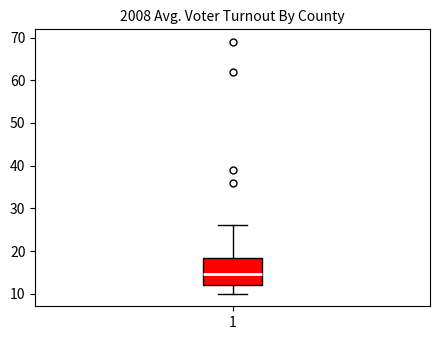

Read this box plot against the y-axis: the position of the median line, the range covered by the box, and the ends of both whiskers. The values are not printed on the chart, so give them approximately, as read against the axis.

median 15, box 12 to 18, whiskers 10 to 26